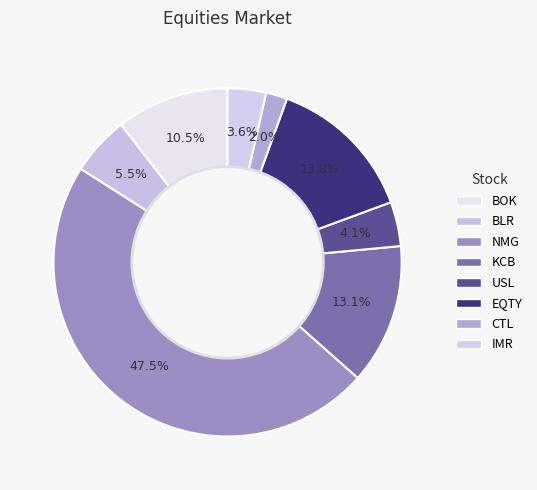

Does any single category account for the majority?

No